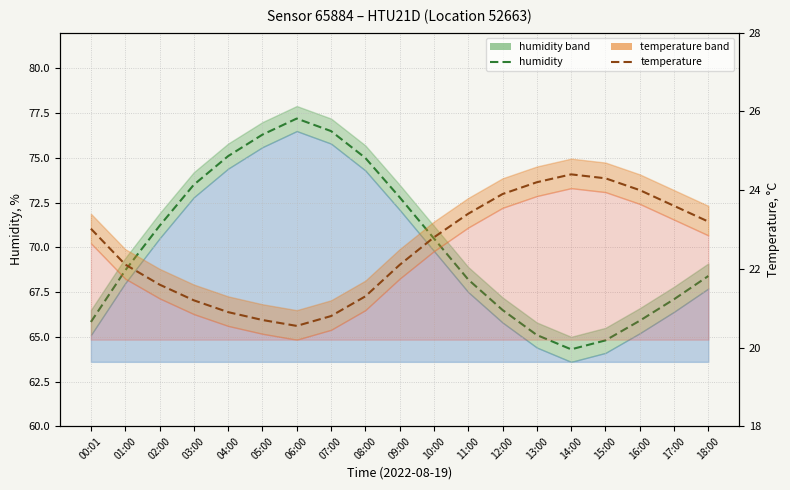

Rank the categories by temperature value from lowest to highest.

06:00, 05:00, 07:00, 04:00, 03:00, 08:00, 02:00, 09:00, 01:00, 10:00, 00:01, 18:00, 11:00, 17:00, 12:00, 16:00, 13:00, 15:00, 14:00